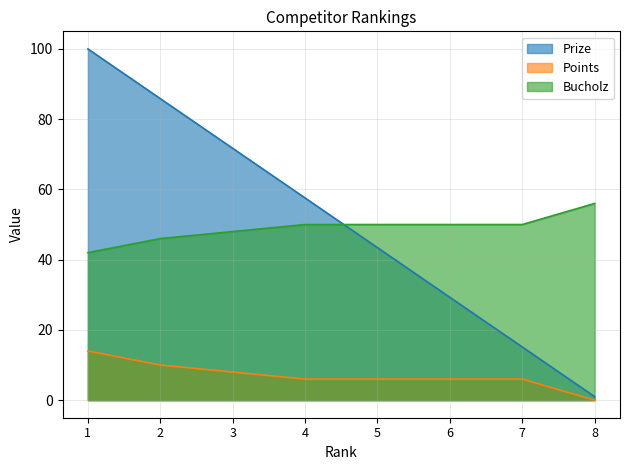

The value of Bucholz at 2 is 46.0. True or false?

True